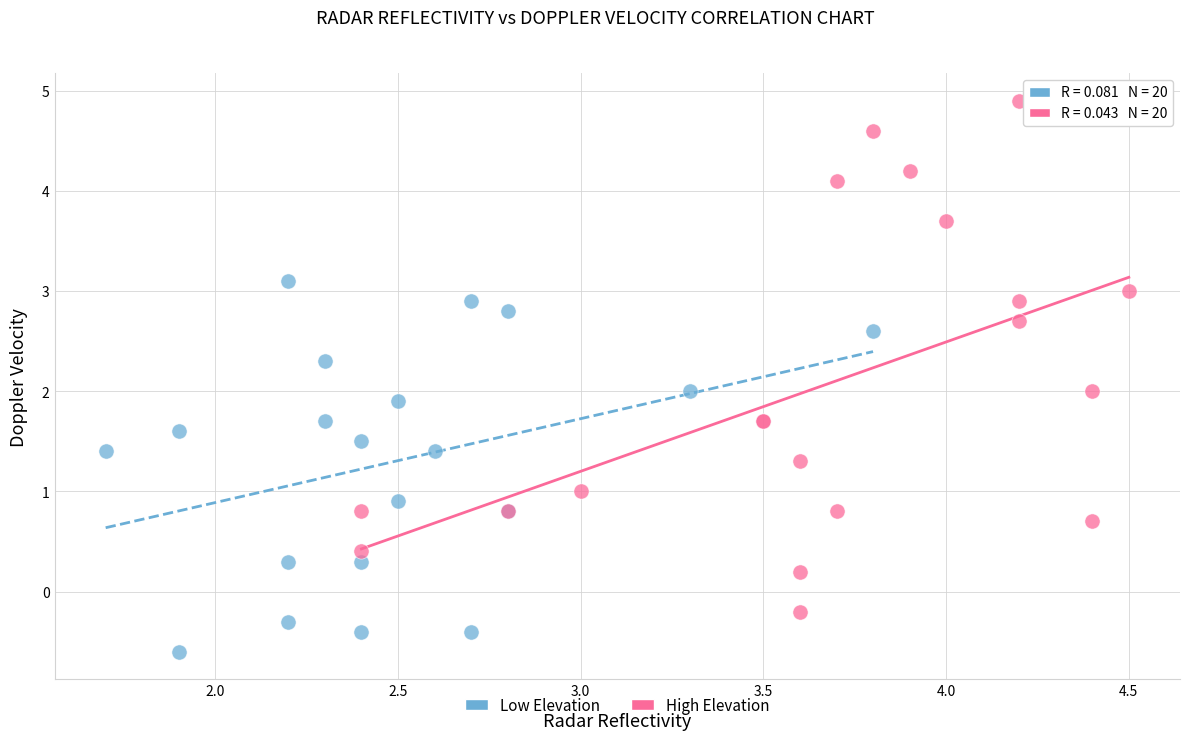

Which series reaches the maximum Y coordinate?

High Elevation